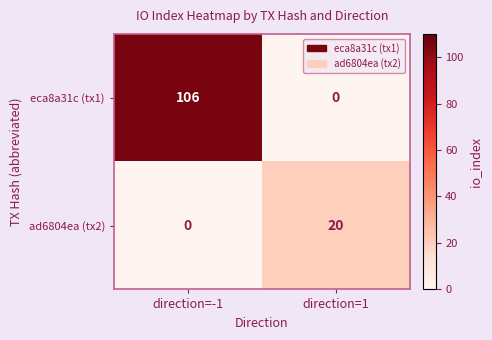

Which series has the largest total across all categories?

eca8a31c (tx1)